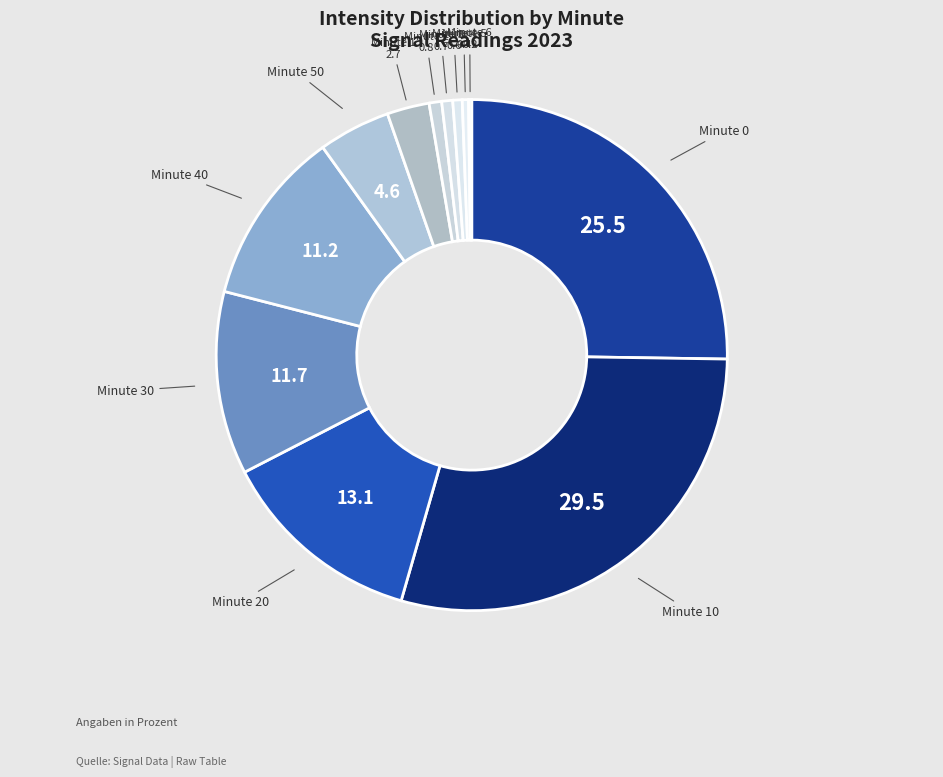

Rank the categories by value from lowest to highest.

6, 5, 4, 3, 2, 1, 50, 40, 30, 20, 0, 10